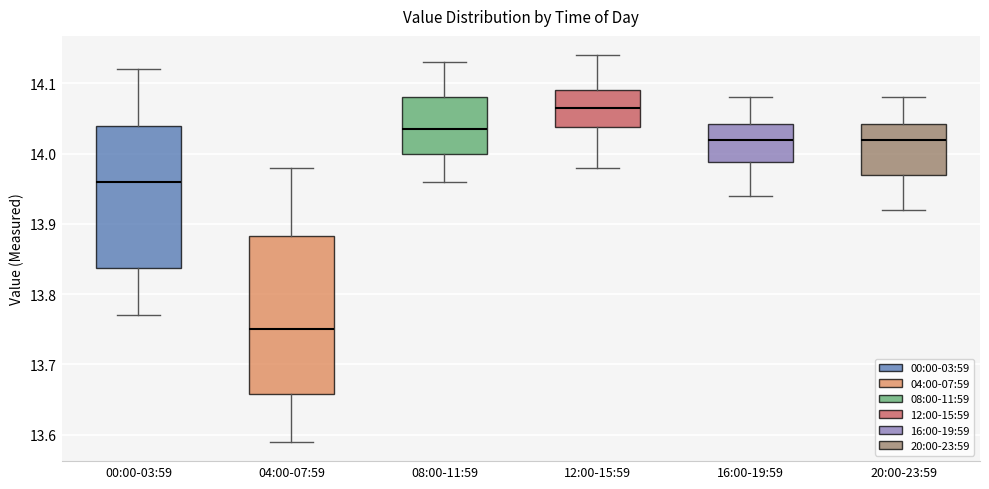

Reading left to right, transcribe this box plot: for each box, give where its median line is, the range the box spans, and where its two whiskers end, as read against the y-axis. The values are not printed on the chart, so give them approximately, as read against the axis.

00:00-03:59: median 13.96, box 13.84 to 14.04, whiskers 13.77 to 14.12
04:00-07:59: median 13.75, box 13.66 to 13.88, whiskers 13.59 to 13.98
08:00-11:59: median 14.04, box 14.00 to 14.08, whiskers 13.96 to 14.13
12:00-15:59: median 14.07, box 14.04 to 14.09, whiskers 13.98 to 14.14
16:00-19:59: median 14.02, box 13.99 to 14.04, whiskers 13.94 to 14.08
20:00-23:59: median 14.02, box 13.97 to 14.04, whiskers 13.92 to 14.08